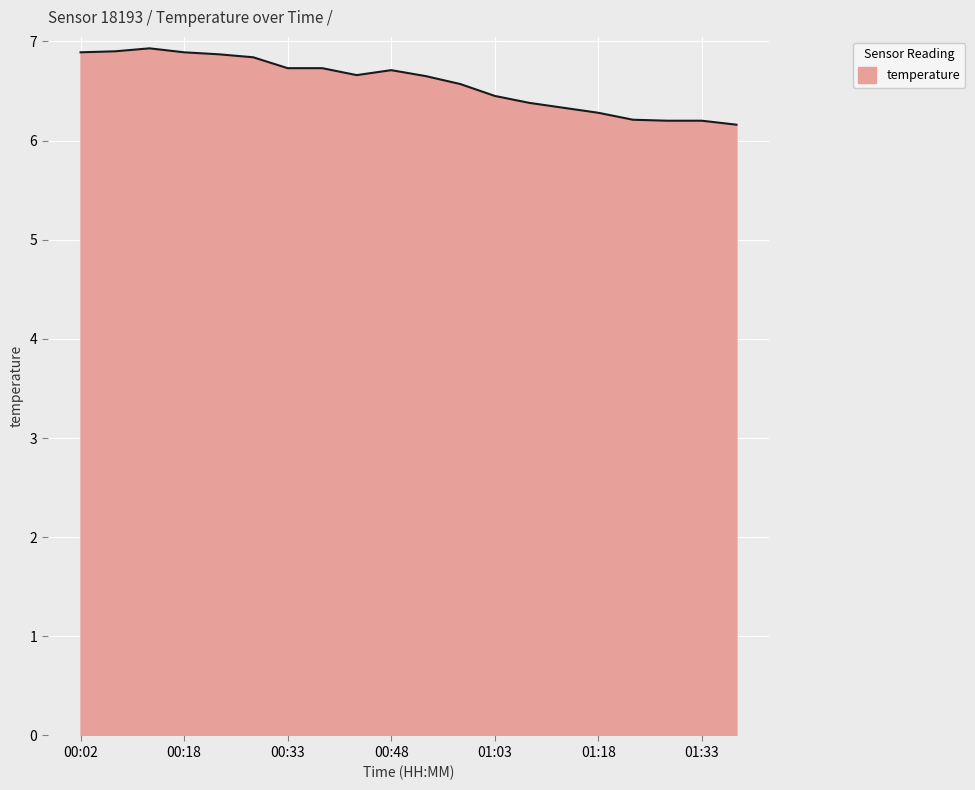

What is the difference between the maximum and minimum values?

0.8